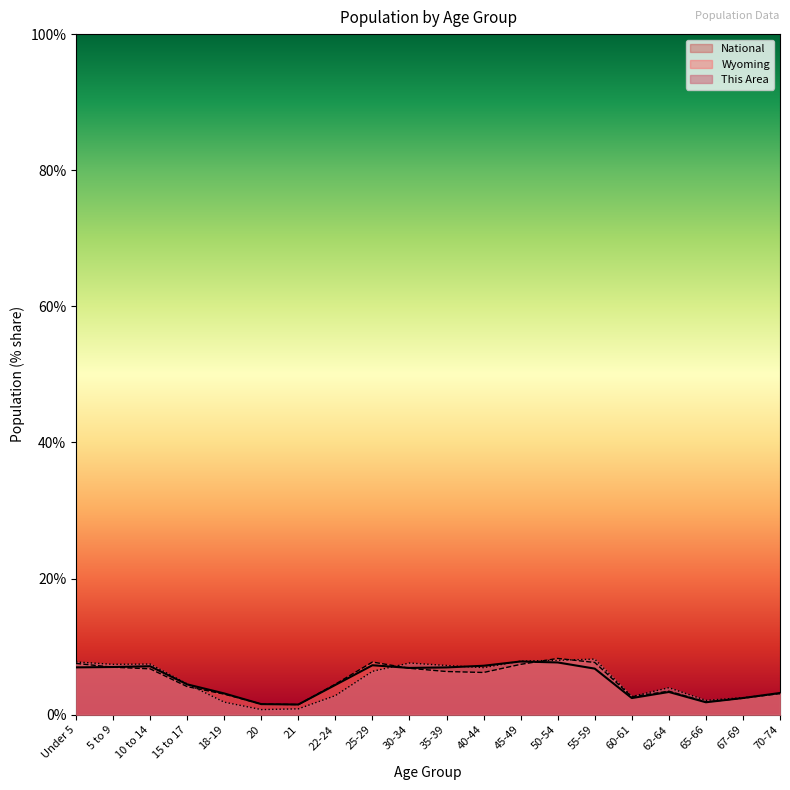

In Wyoming, how many points are lower than both neighbors (excluding endpoints)?

4